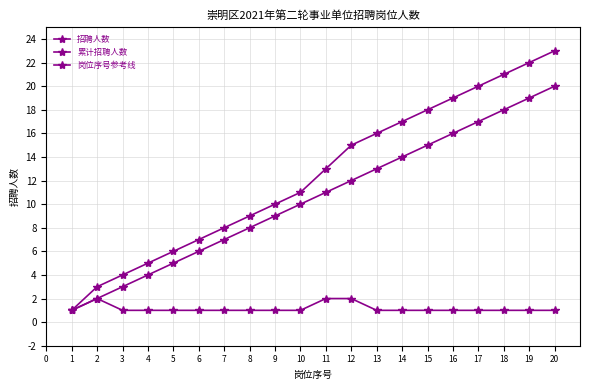

How many lines are shown in the chart?

3